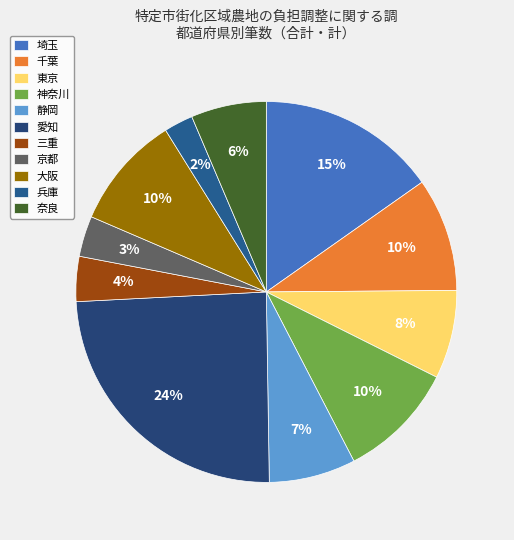

Which category has the biggest portion of the pie?

愛知